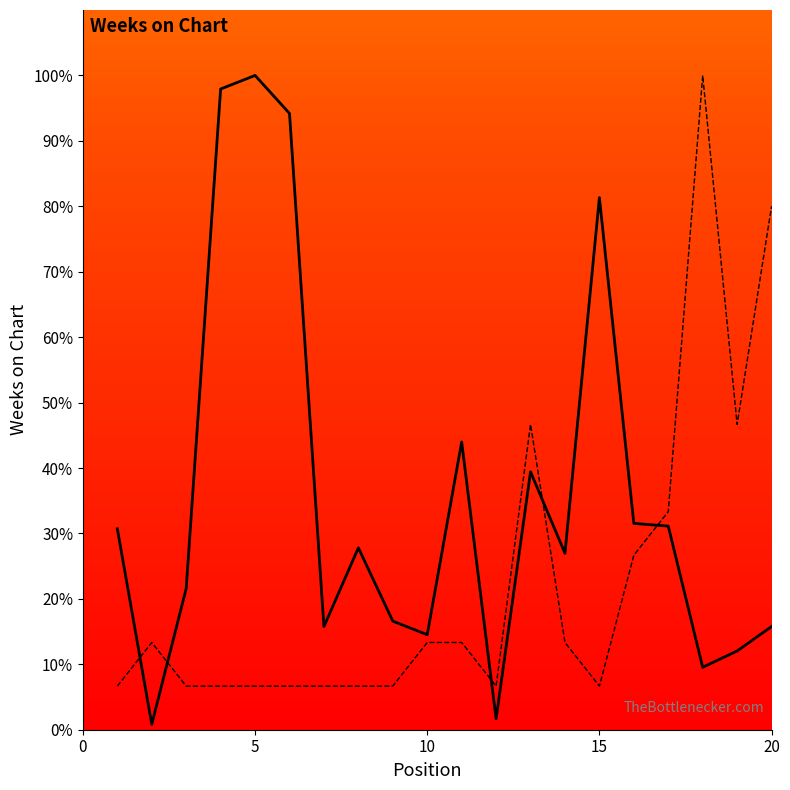

How many series are shown in this chart?

2